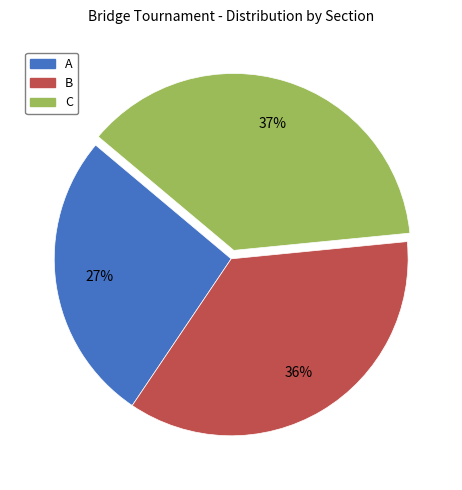

Is it true that B is 23% of the pie?

False